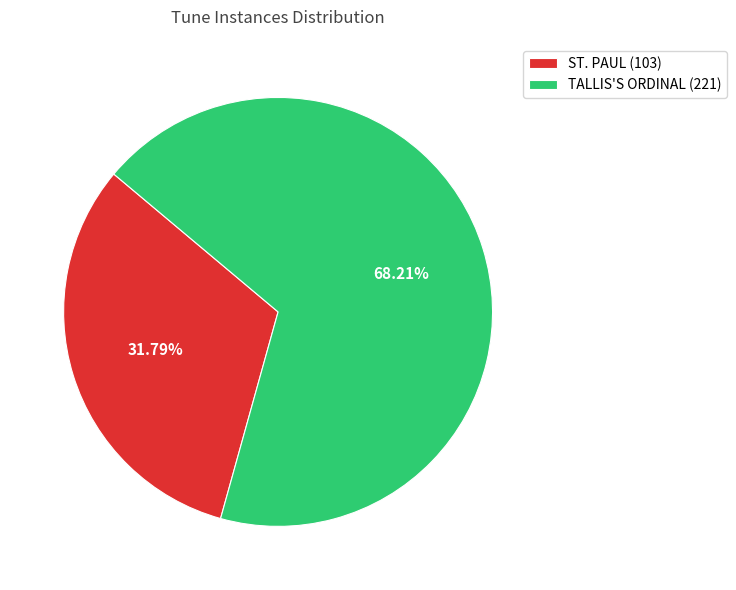

To the nearest percent, what portion does ST. PAUL represent?

32%